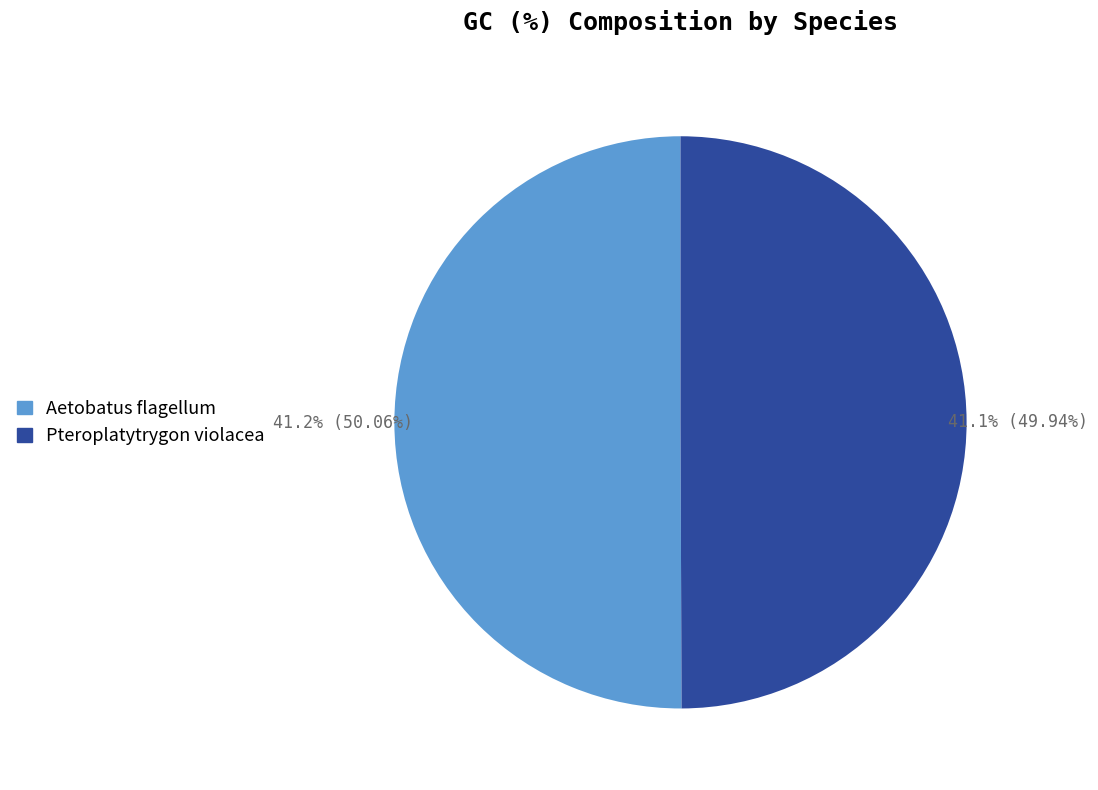

Which slice is the largest?

Aetobatus flagellum